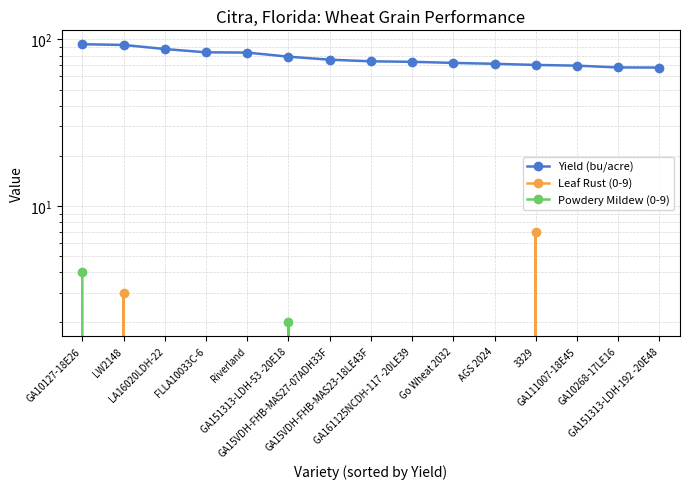

What is the sum of all Yield (bu/acre) values?

1162.0